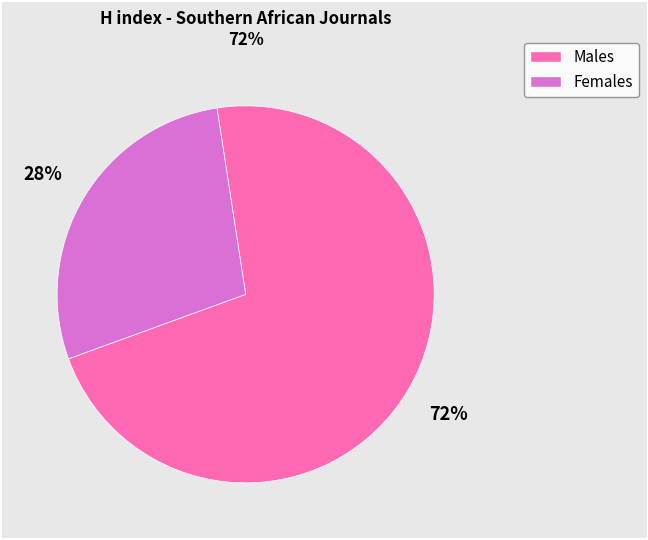

Is there any slice that represents more than half of the pie?

Yes